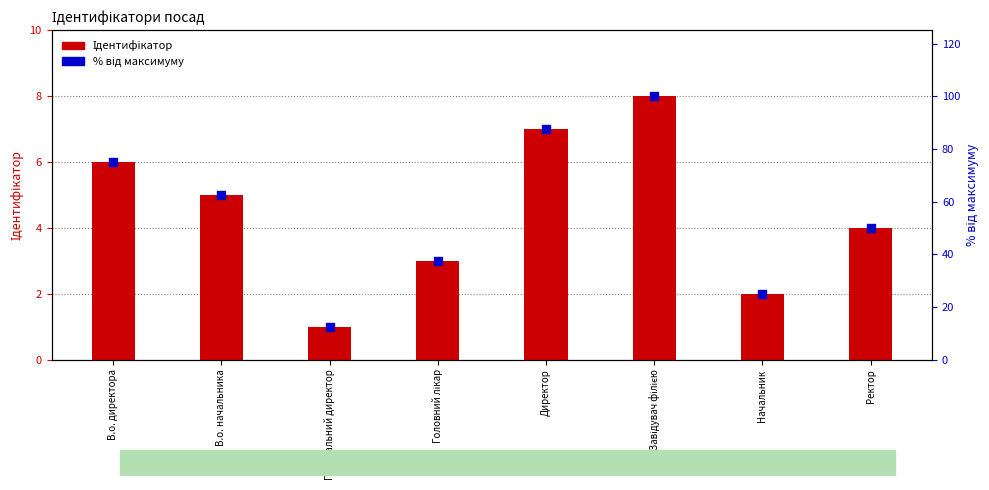

Which series has the largest total across all categories?

% від максимуму